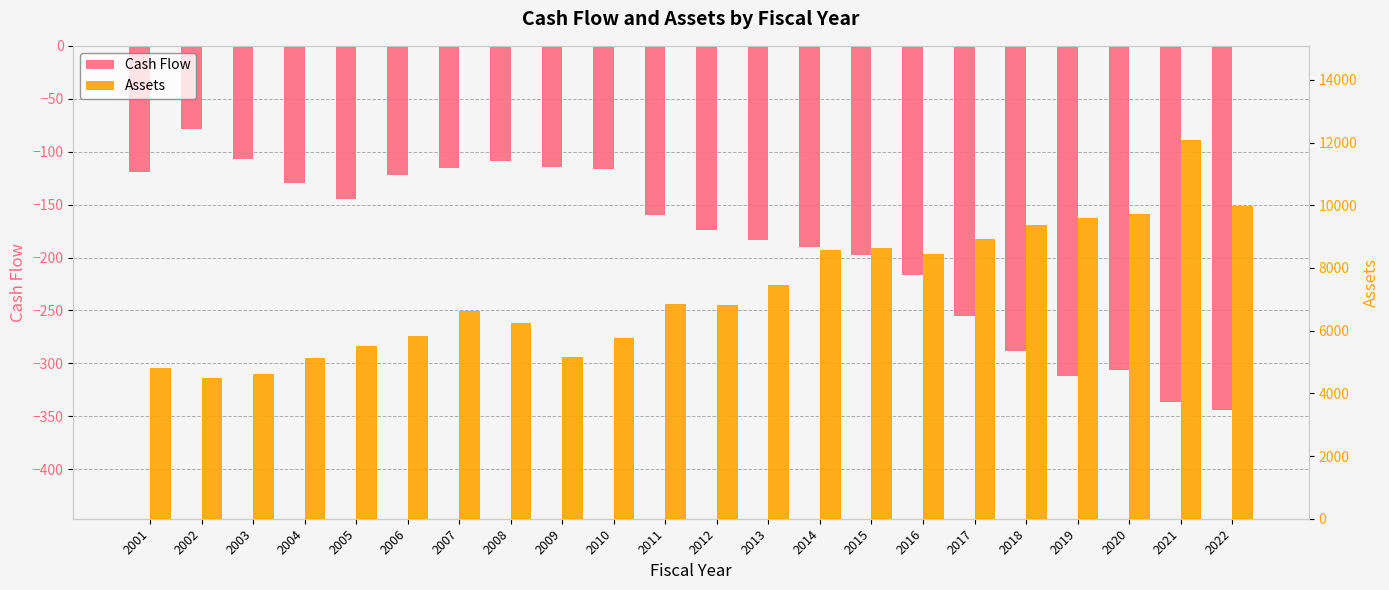

What is the minimum value for Cash Flow?

-343.6